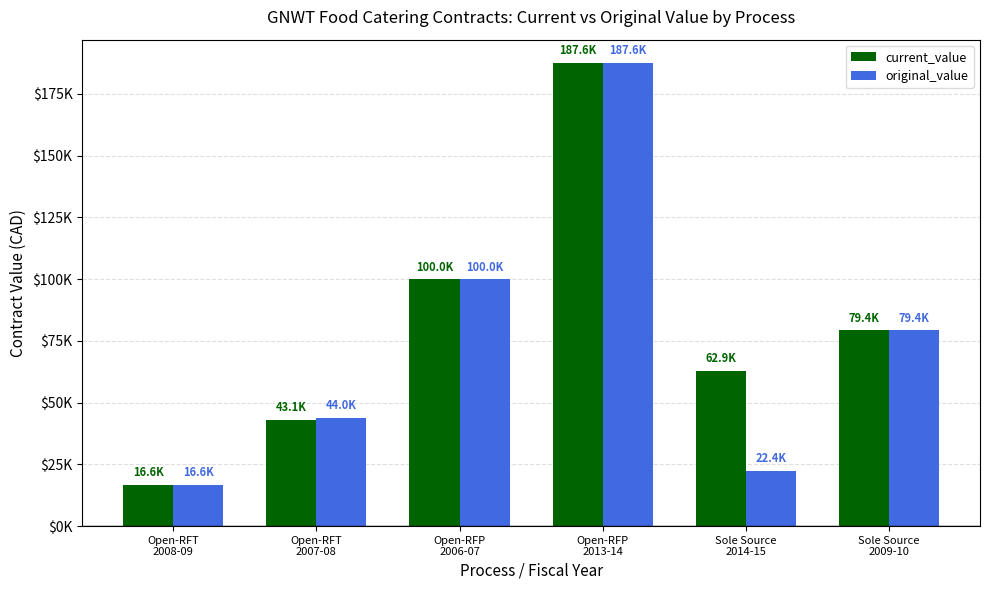

What position from the left is Open-RFP
2013-14?

4